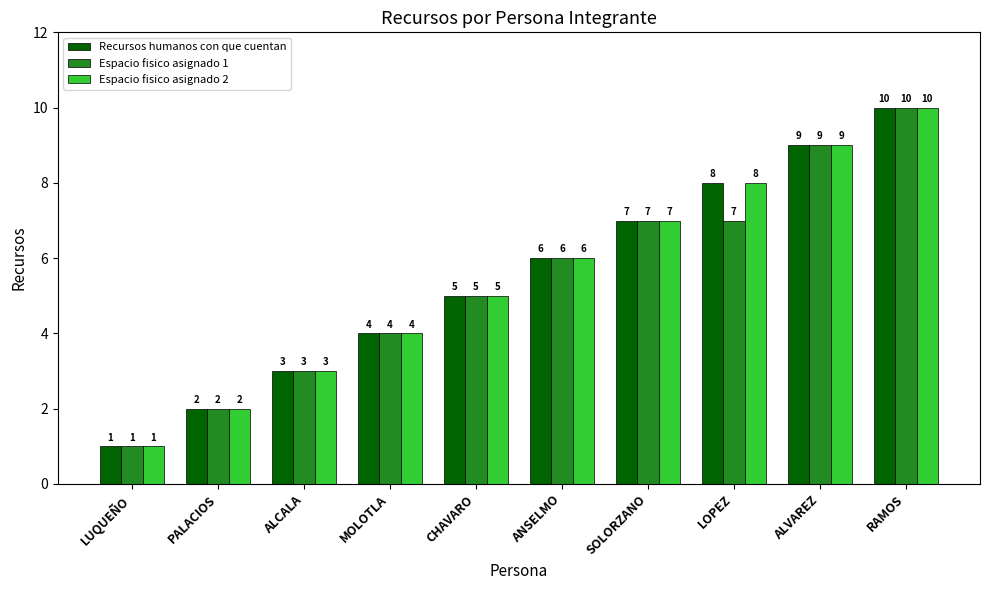

How many bars are there in total?

30